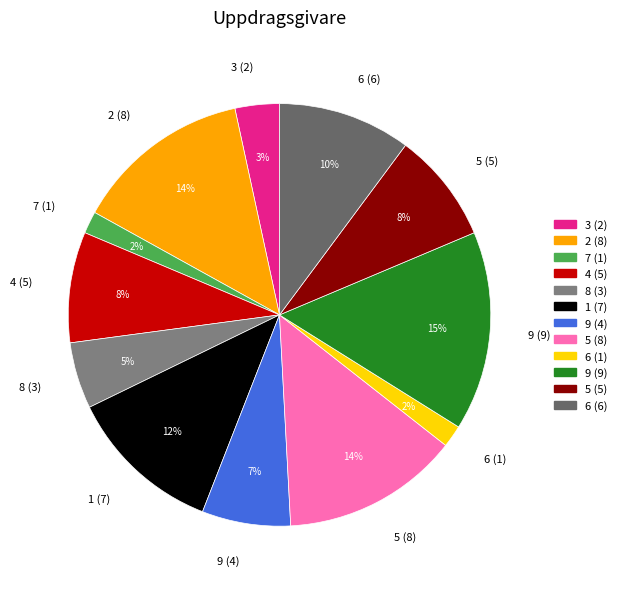

To the nearest percent, what portion does 9 (9) represent?

15%